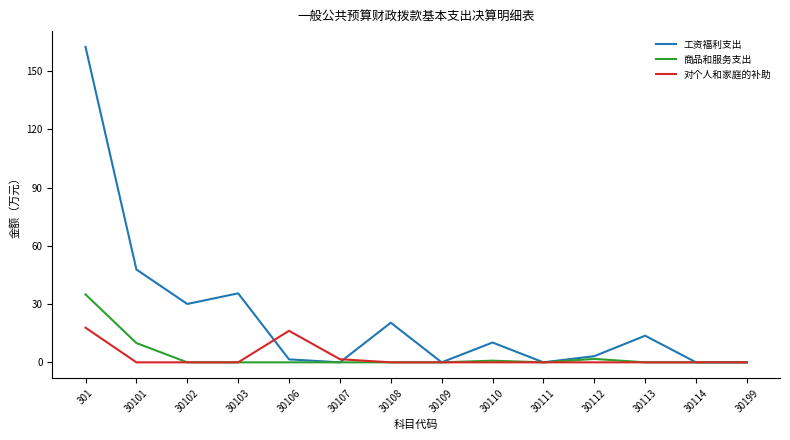

Which series has the largest total across all categories?

工资福利支出